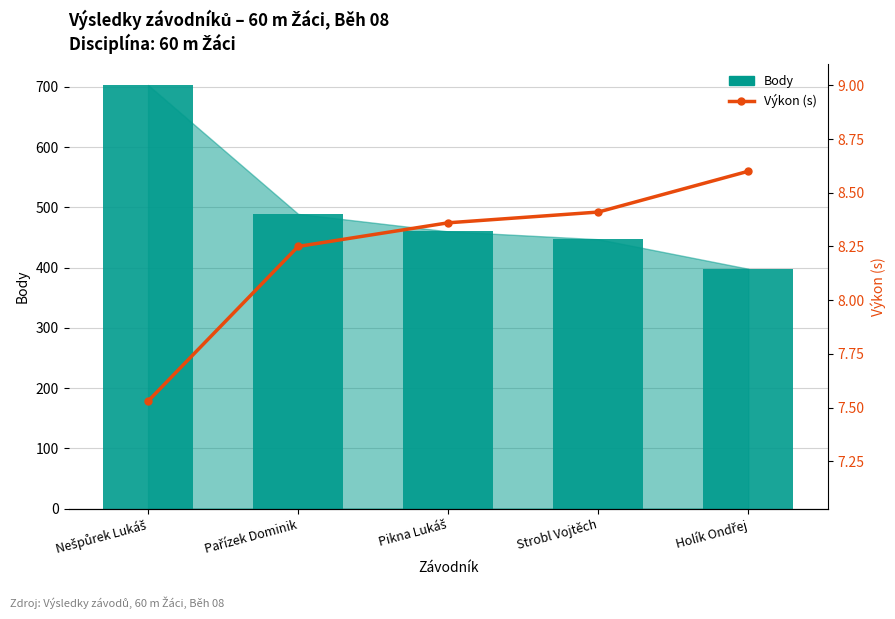

What are all the series names shown in the legend?

Body, Výkon (s)